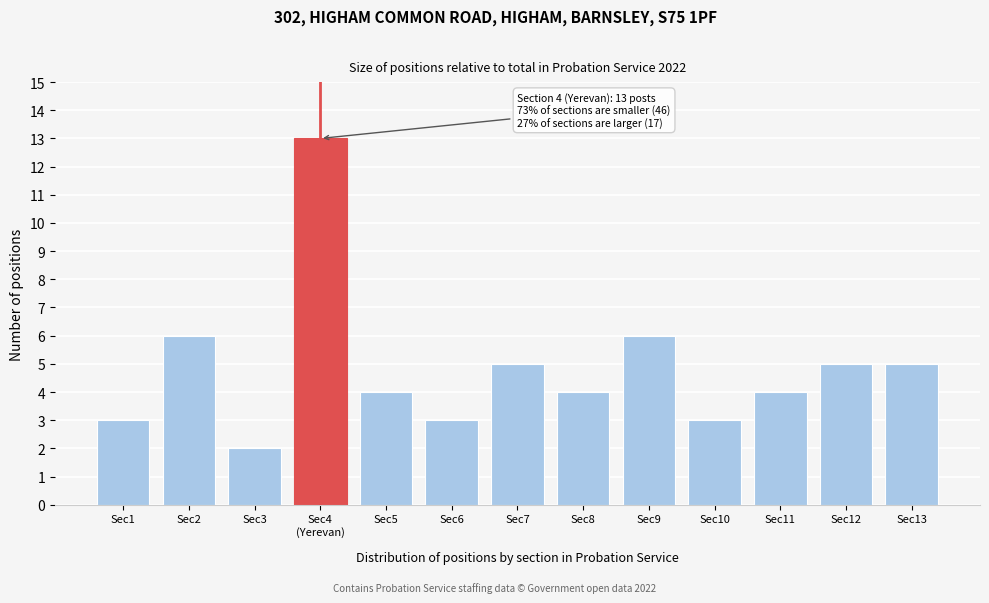

Reading right to left, what are all the values shown in this chart?

5	5	4	3	6	4	5	3	4	13	2	6	3